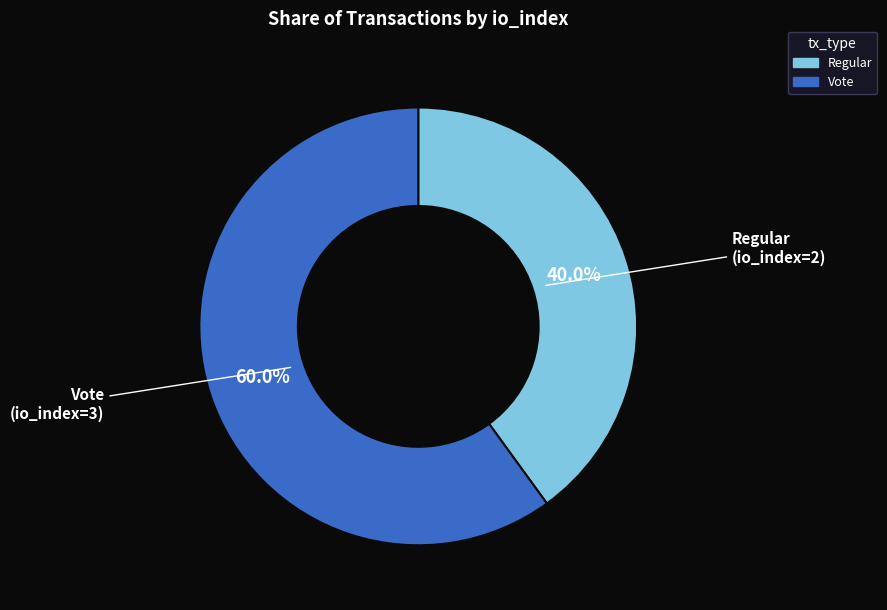

To the nearest percent, what is the average slice percentage?

50%